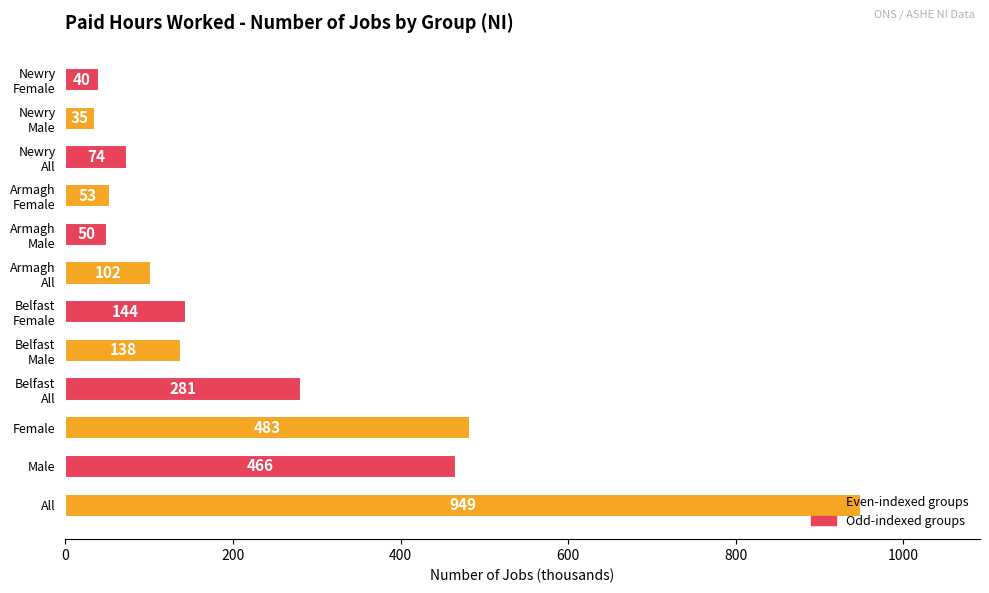

True or false: the data shows 1573 at All.

False